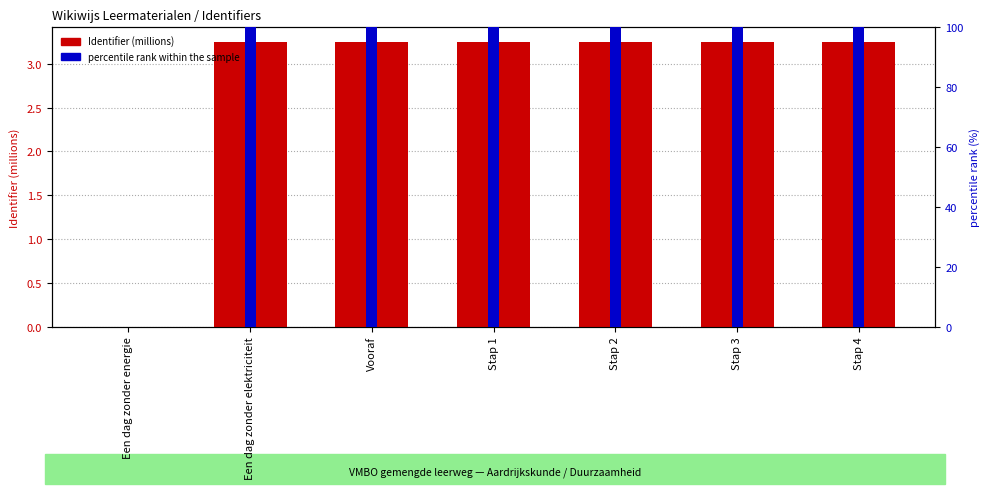

At how many categories does at least one series exceed 74?

6